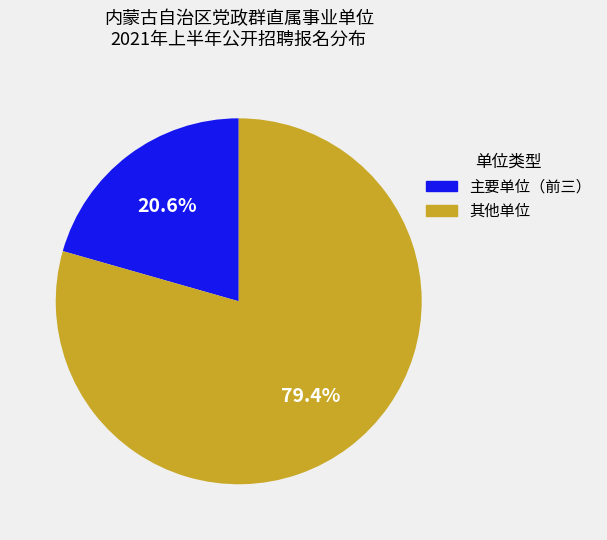

How much of the chart is everything except 其他单位?

20.6%